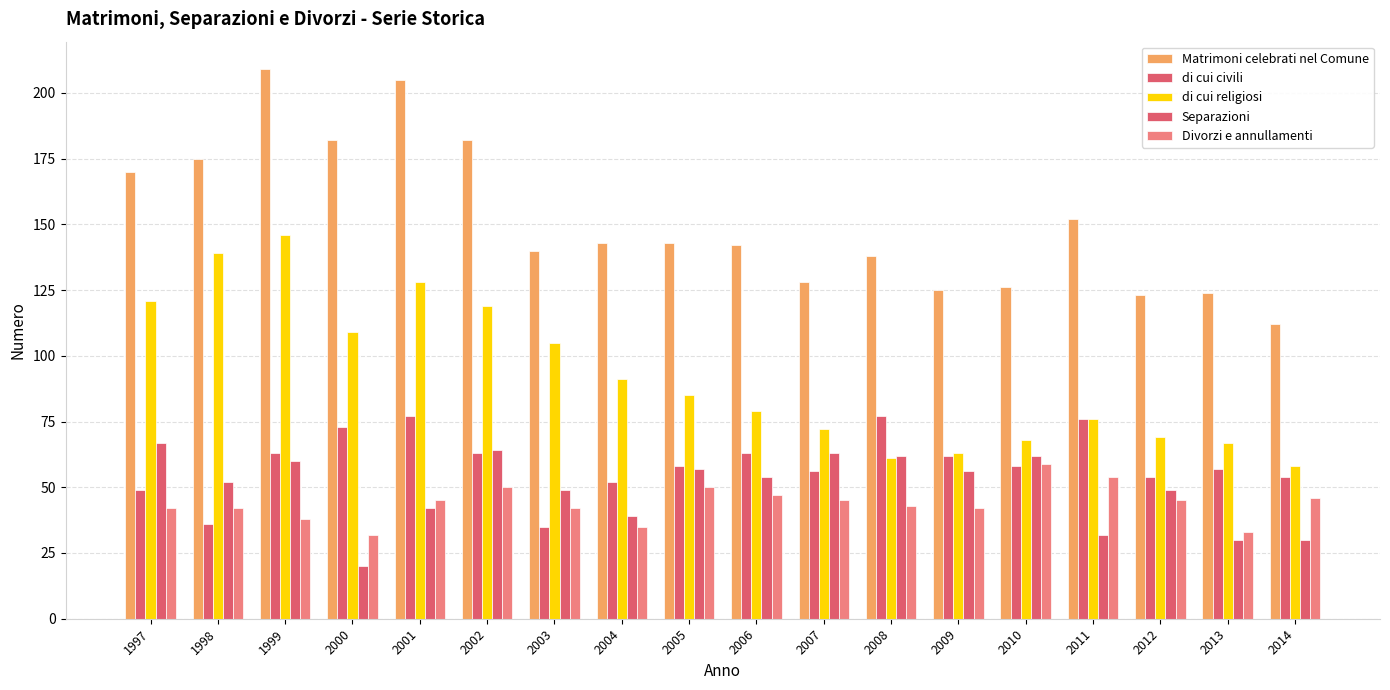

What is the sum of all di cui religiosi values?

1656